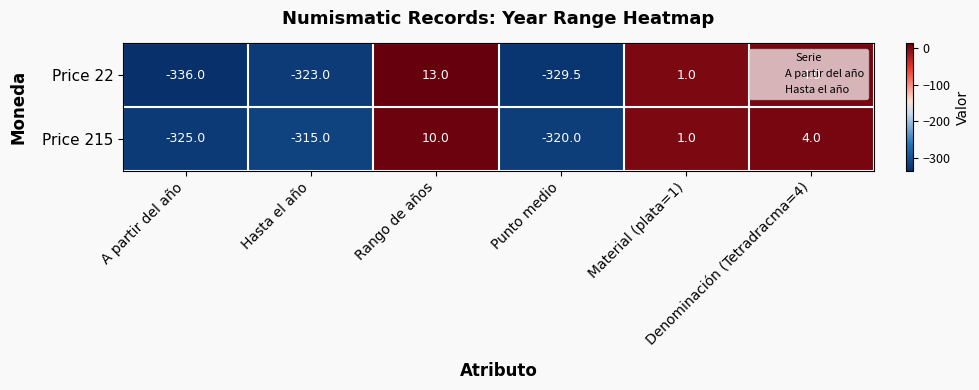

What is the total value across all series at Rango de años?

23.0